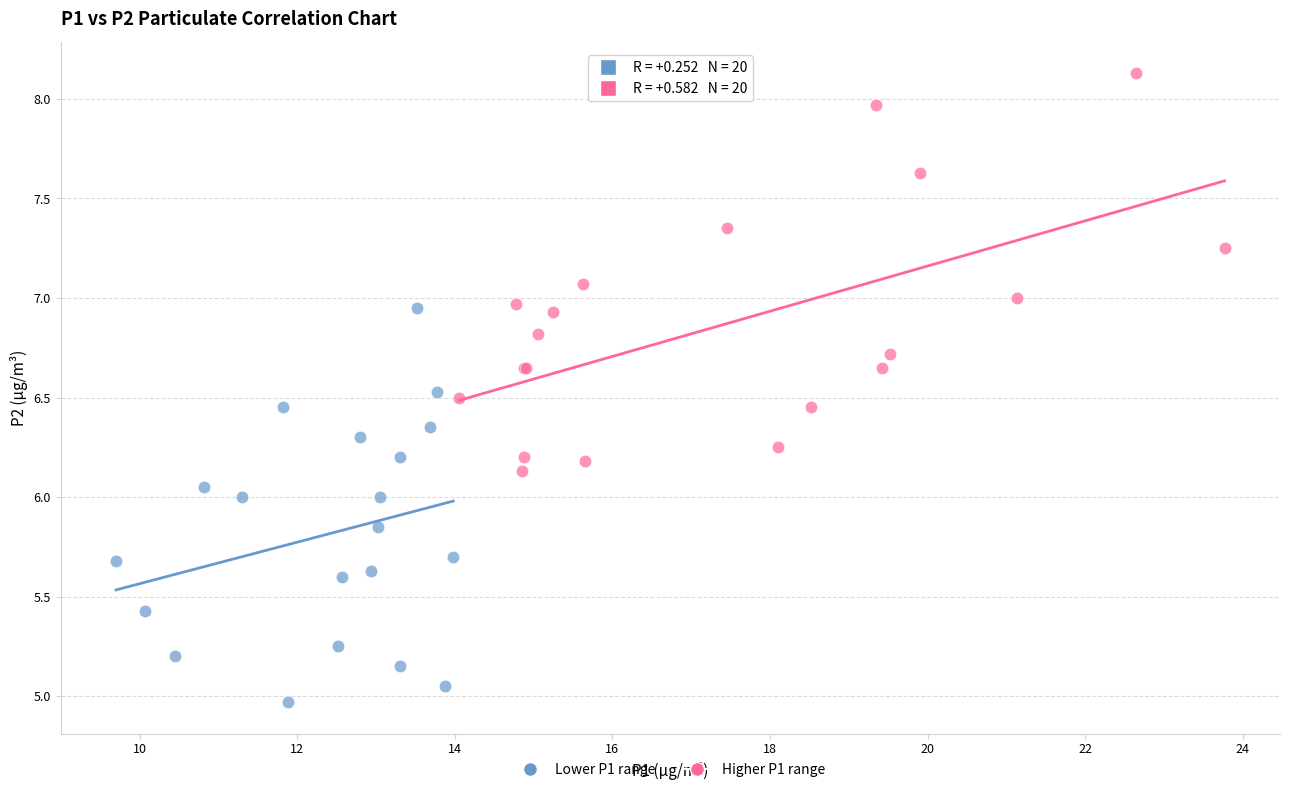

Which series reaches the maximum Y coordinate?

Higher P1 range